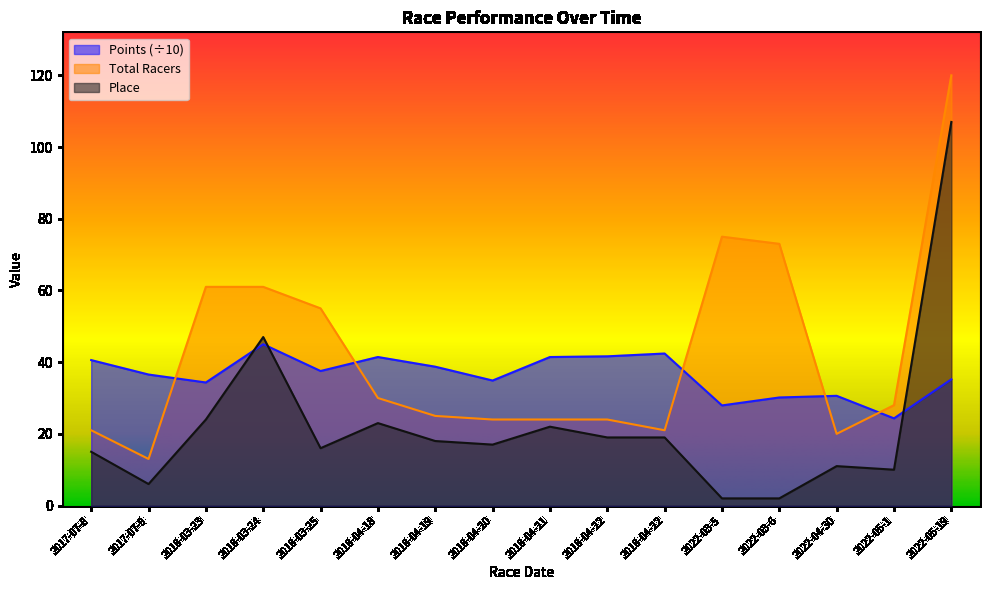

Between 2017-07-8 and 2018-04-21, which series saw the biggest shift?

Place